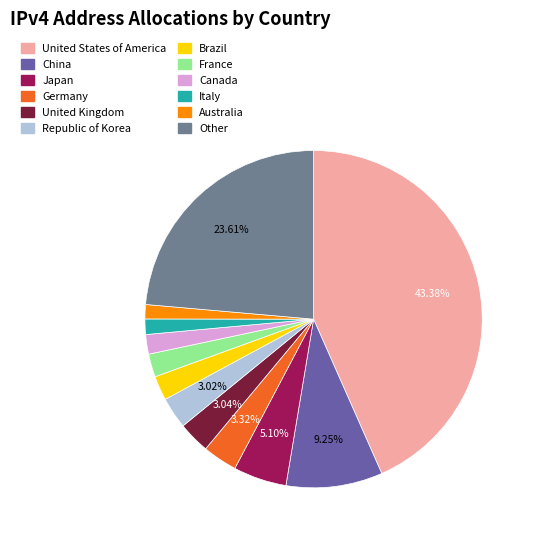

Between Canada and Australia, which is larger?

Canada